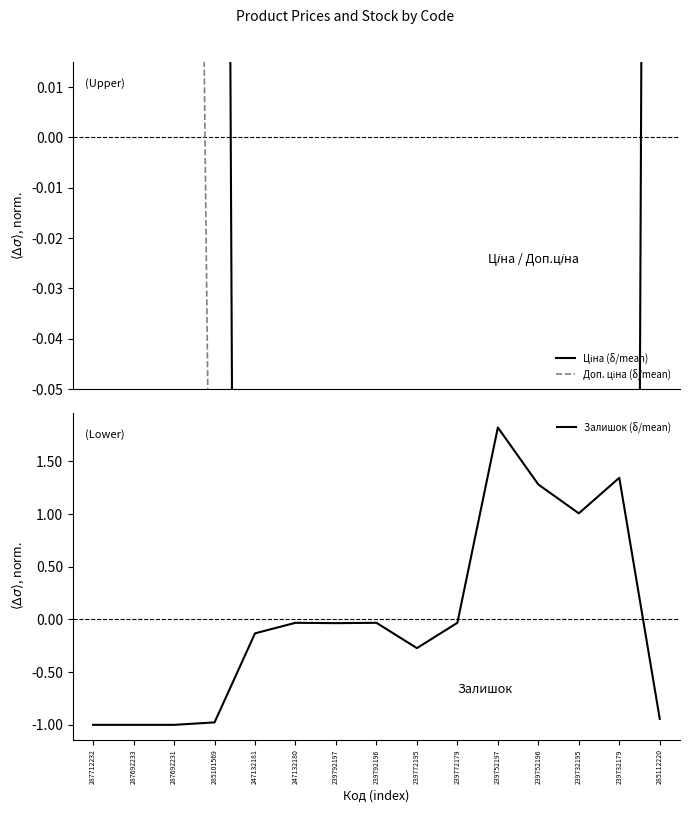

Is this an area chart (filled region under the line)?

No